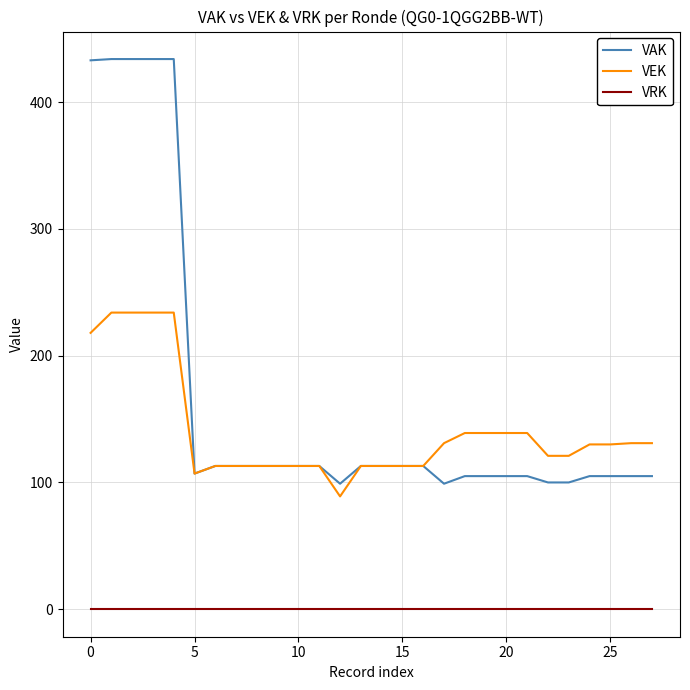

What is the minimum value for VEK?

89